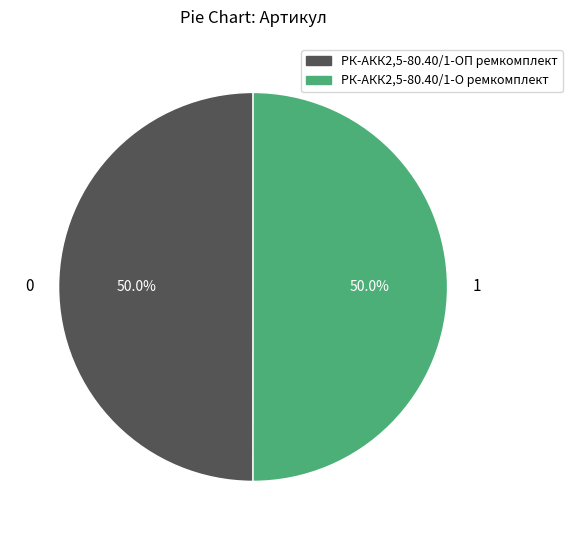

To the nearest percent, what is the combined percentage of РК-АКК2,5-80.40/1-ОП ремкомплект and РК-АКК2,5-80.40/1-О ремкомплект?

100%